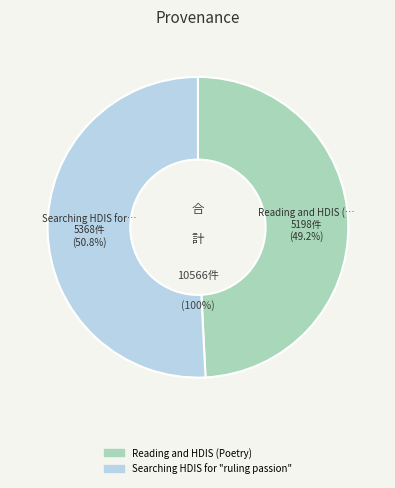

What percentage is the Reading and HDIS (Poetry) slice, to the nearest percent?

49%